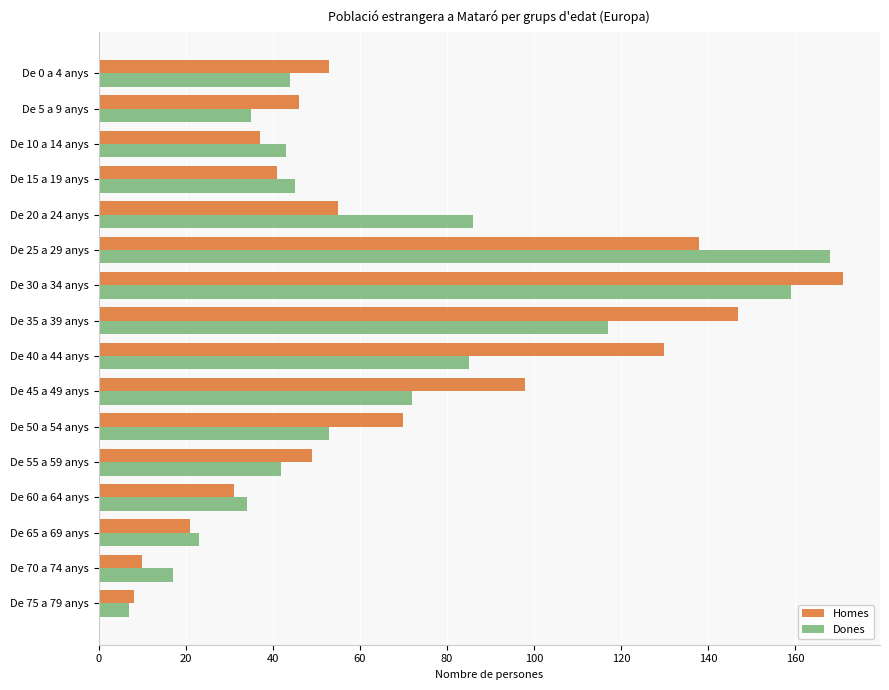

At which category is the sum across all series the highest?

De 30 a 34 anys